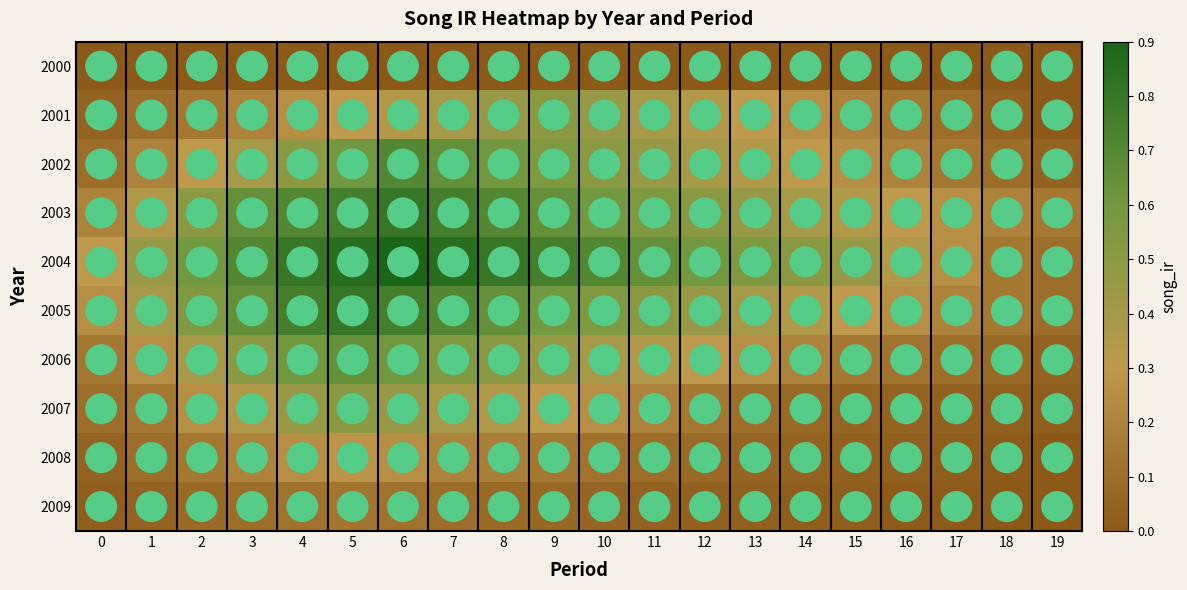

Reading right to left, extract all data points from this chart.

2000: 19=0.0	18=0.0	17=0.0	16=0.0	15=0.0	14=0.0	13=0.0	12=0.0	11=0.0	10=0.0	9=0.0	8=0.0	7=0.0	6=0.0	5=0.0	4=0.0	3=0.0	2=0.0	1=0.0	0=0.0
2001: 19=0.0	18=0.1	17=0.1	16=0.1	15=0.2	14=0.2	13=0.3	12=0.3	11=0.4	10=0.5	9=0.5	8=0.5	7=0.4	6=0.3	5=0.3	4=0.2	3=0.2	2=0.1	1=0.1	0=0.1
2002: 19=0.1	18=0.1	17=0.1	16=0.2	15=0.2	14=0.3	13=0.3	12=0.4	11=0.5	10=0.5	9=0.6	8=0.6	7=0.7	6=0.7	5=0.6	4=0.5	3=0.4	2=0.3	1=0.2	0=0.1
2003: 19=0.1	18=0.2	17=0.2	16=0.3	15=0.3	14=0.4	13=0.5	12=0.5	11=0.6	10=0.6	9=0.7	8=0.7	7=0.8	6=0.8	5=0.8	4=0.7	3=0.7	2=0.5	1=0.3	0=0.2
2004: 19=0.1	18=0.1	17=0.2	16=0.3	15=0.5	14=0.5	13=0.6	12=0.6	11=0.7	10=0.7	9=0.8	8=0.8	7=0.8	6=0.9	5=0.8	4=0.8	3=0.7	2=0.6	1=0.5	0=0.3
2005: 19=0.1	18=0.1	17=0.2	16=0.2	15=0.3	14=0.3	13=0.4	12=0.5	11=0.5	10=0.6	9=0.6	8=0.7	7=0.7	6=0.8	5=0.8	4=0.8	3=0.7	2=0.6	1=0.4	0=0.2
2006: 19=0.1	18=0.1	17=0.1	16=0.1	15=0.1	14=0.2	13=0.2	12=0.3	11=0.3	10=0.4	9=0.5	8=0.5	7=0.6	6=0.6	5=0.7	4=0.6	3=0.5	2=0.4	1=0.2	0=0.1
2007: 19=0.0	18=0.0	17=0.0	16=0.1	15=0.1	14=0.1	13=0.1	12=0.1	11=0.2	10=0.2	9=0.3	8=0.3	7=0.4	6=0.5	5=0.5	4=0.5	3=0.3	2=0.2	1=0.1	0=0.1
2008: 19=0.0	18=0.0	17=0.0	16=0.0	15=0.0	14=0.1	13=0.1	12=0.1	11=0.1	10=0.1	9=0.1	8=0.2	7=0.2	6=0.2	5=0.3	4=0.2	3=0.2	2=0.1	1=0.1	0=0.1
2009: 19=0.0	18=0.0	17=0.0	16=0.0	15=0.0	14=0.0	13=0.0	12=0.0	11=0.1	10=0.1	9=0.1	8=0.1	7=0.1	6=0.1	5=0.1	4=0.1	3=0.1	2=0.1	1=0.1	0=0.0